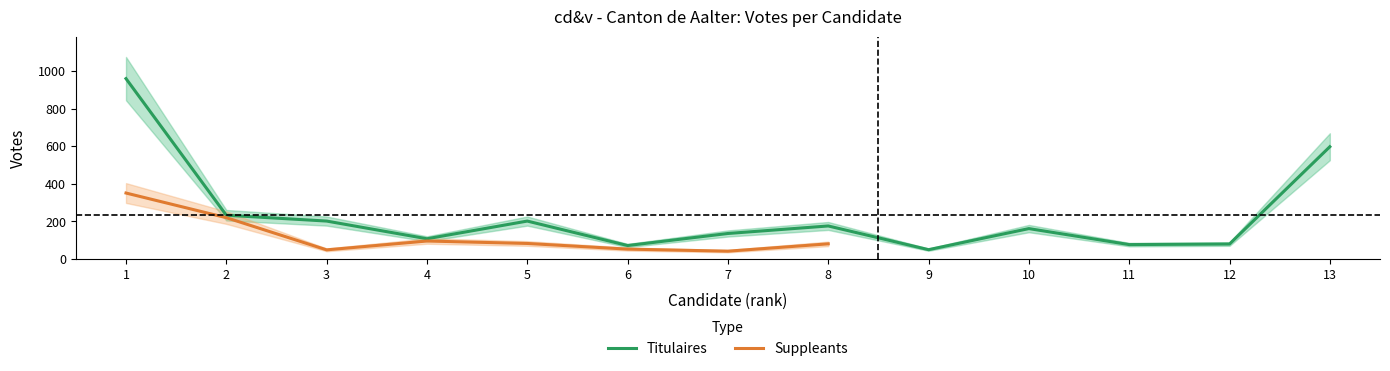

What is the maximum value for Titulaires?

959